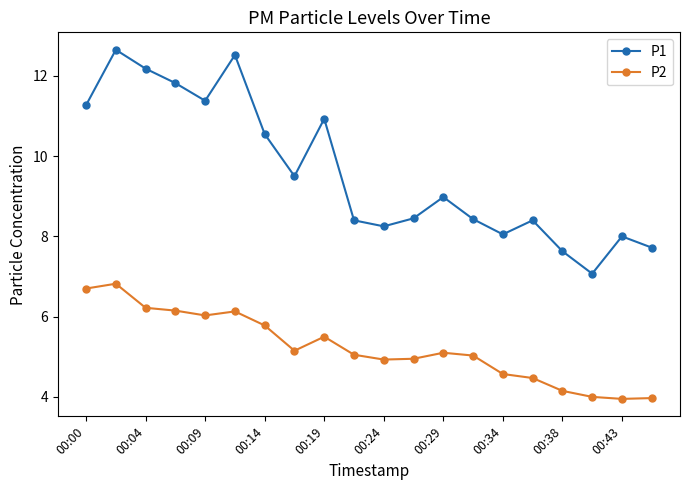

Rank the series by their maximum value, from highest to lowest.

P1, P2